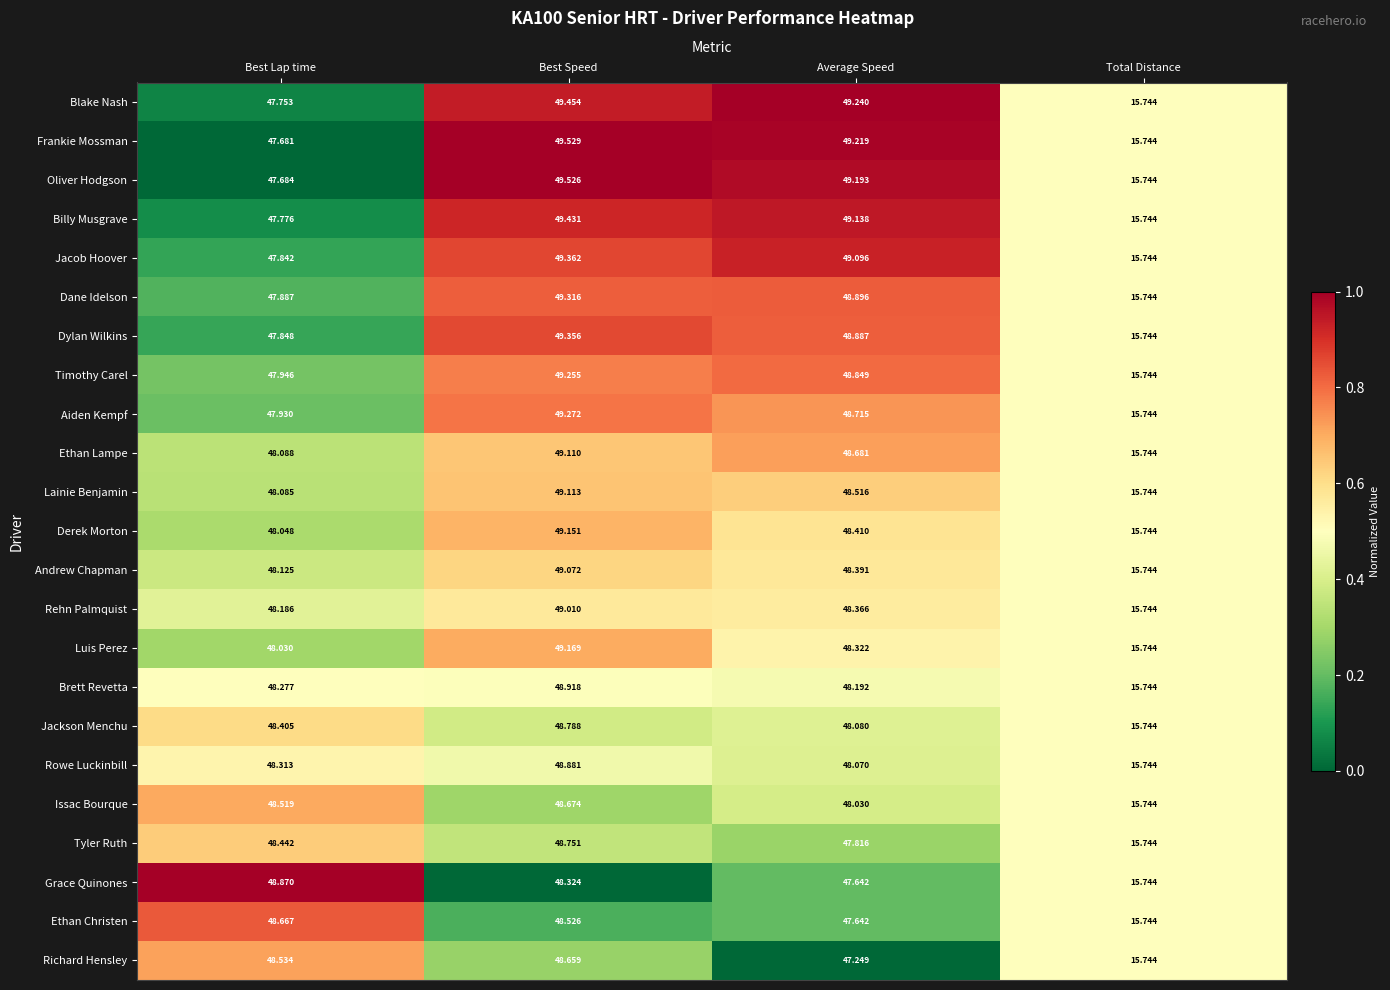

What is the total value across all series at Total Distance?

362.1